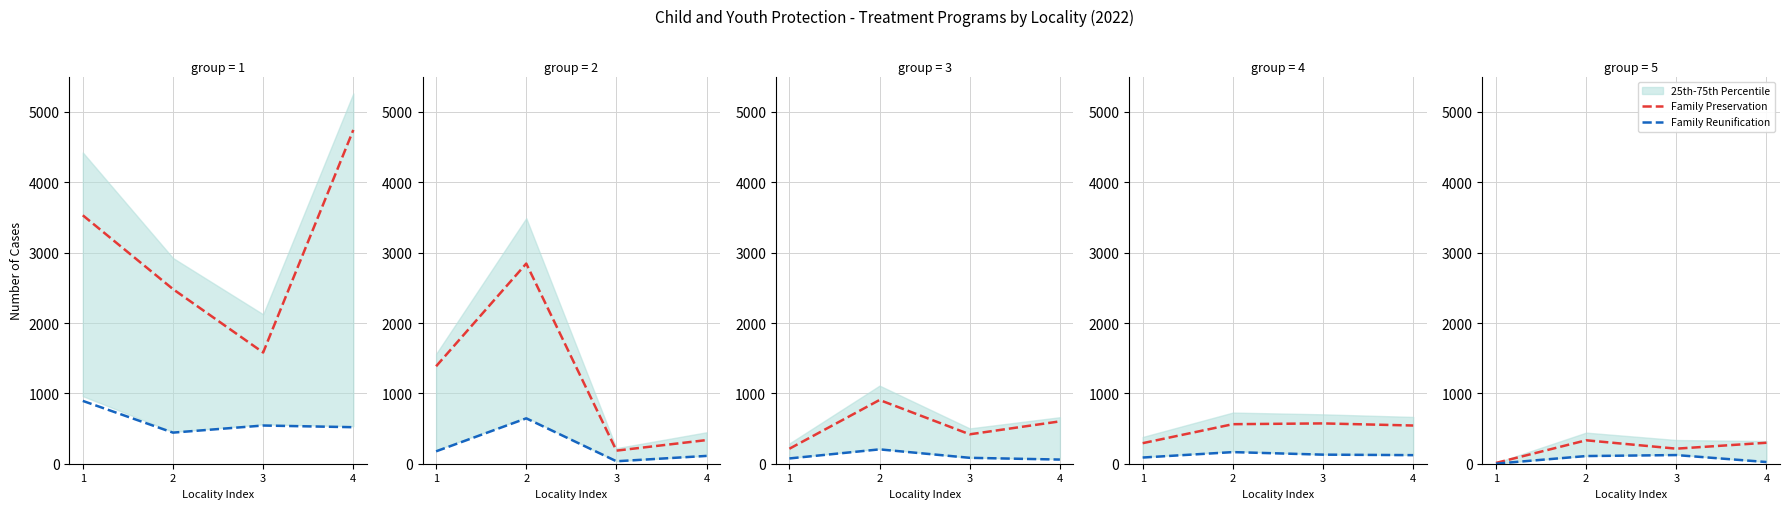

Which has a higher value, 1 or 2?

2